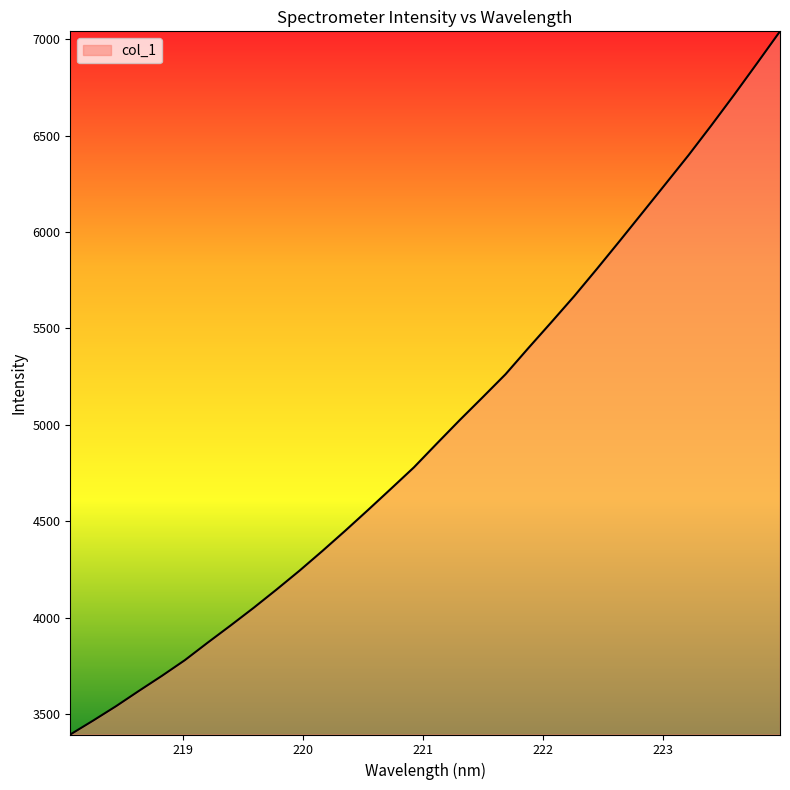

What is the smallest value displayed?

3394.0